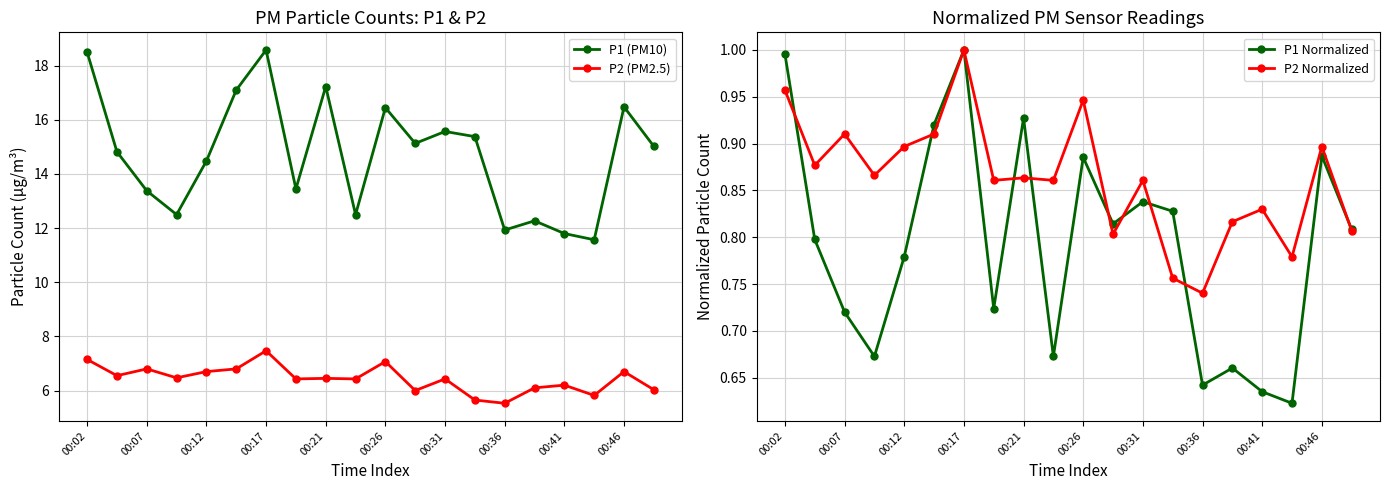

True or false: P1 (PM10) and P2 (PM2.5) intersect in this chart.

False